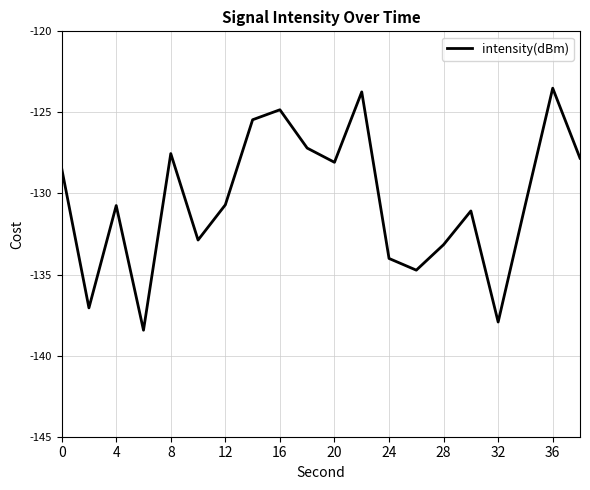

What is the maximum value shown in the chart?

-123.5